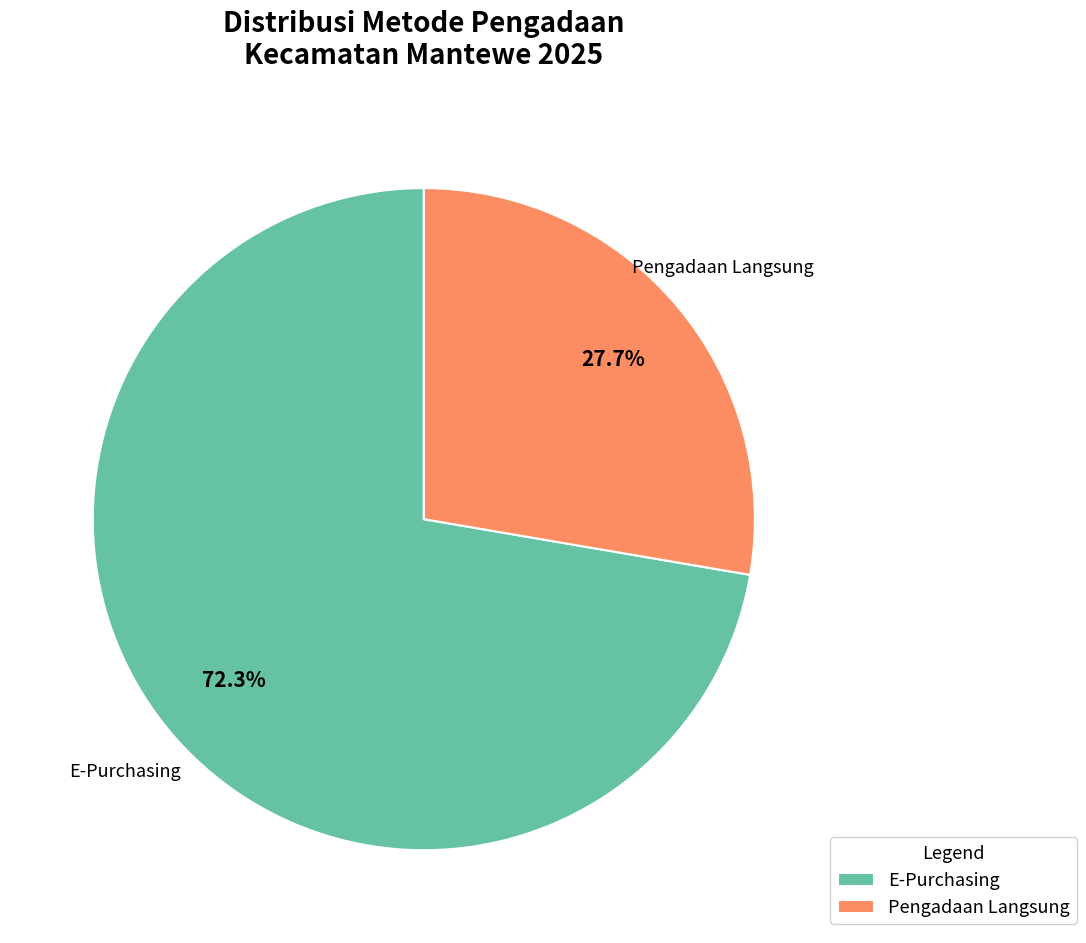

What is the ratio of the value at Pengadaan Langsung to the value at E-Purchasing?

0.4